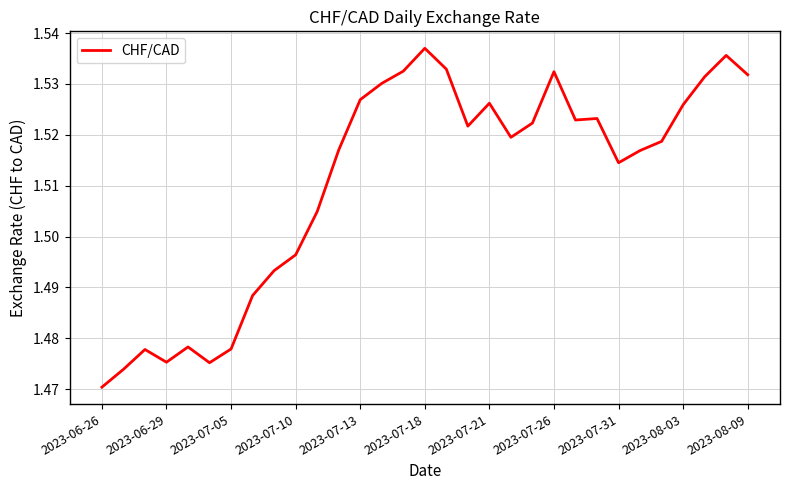

What is the greatest value displayed?

1.5